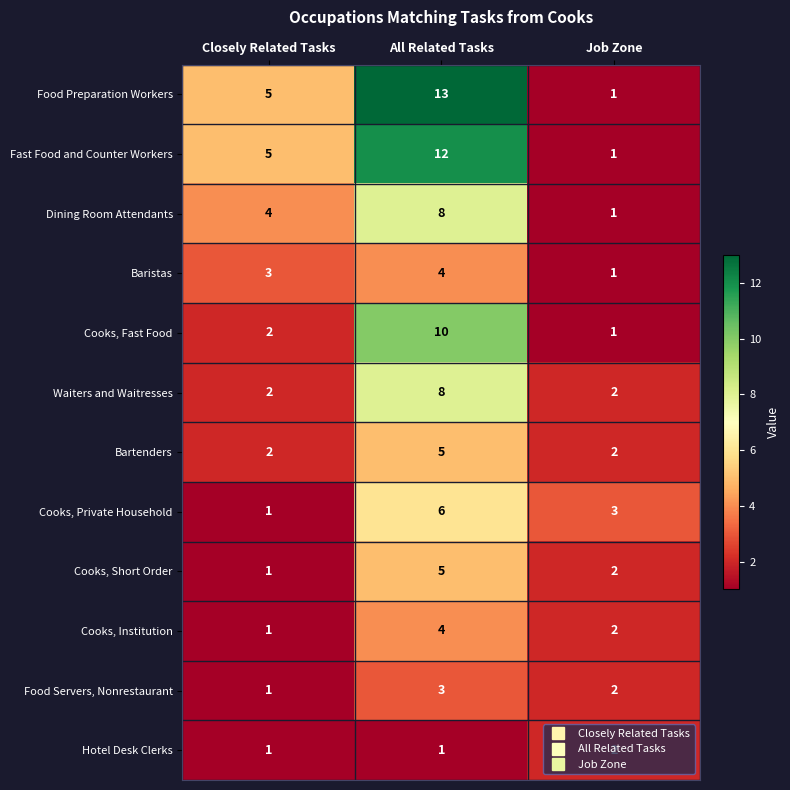

True or false: Cooks, Short Order has a value of 1 at Job Zone.

False